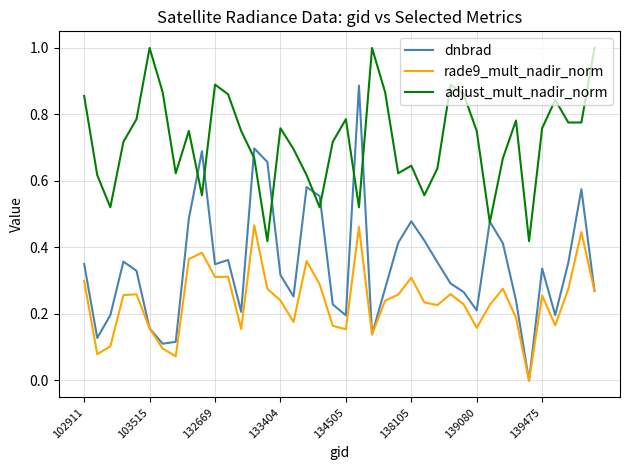

True or false: dnbrad has more than 2 interior local peaks.

True